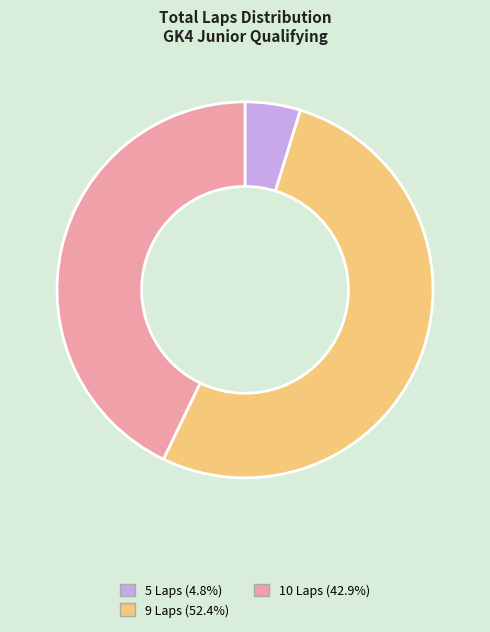

Is there any slice that represents more than half of the pie?

Yes